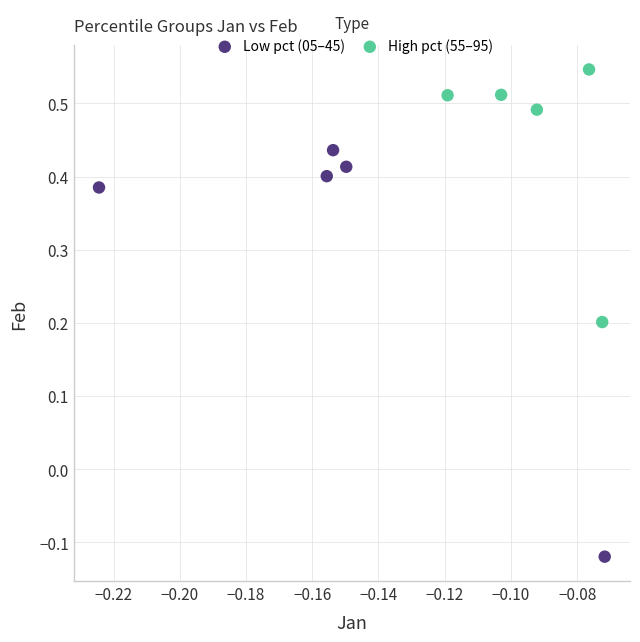

Which series has the widest spread of Y values?

Low pct (05–45)